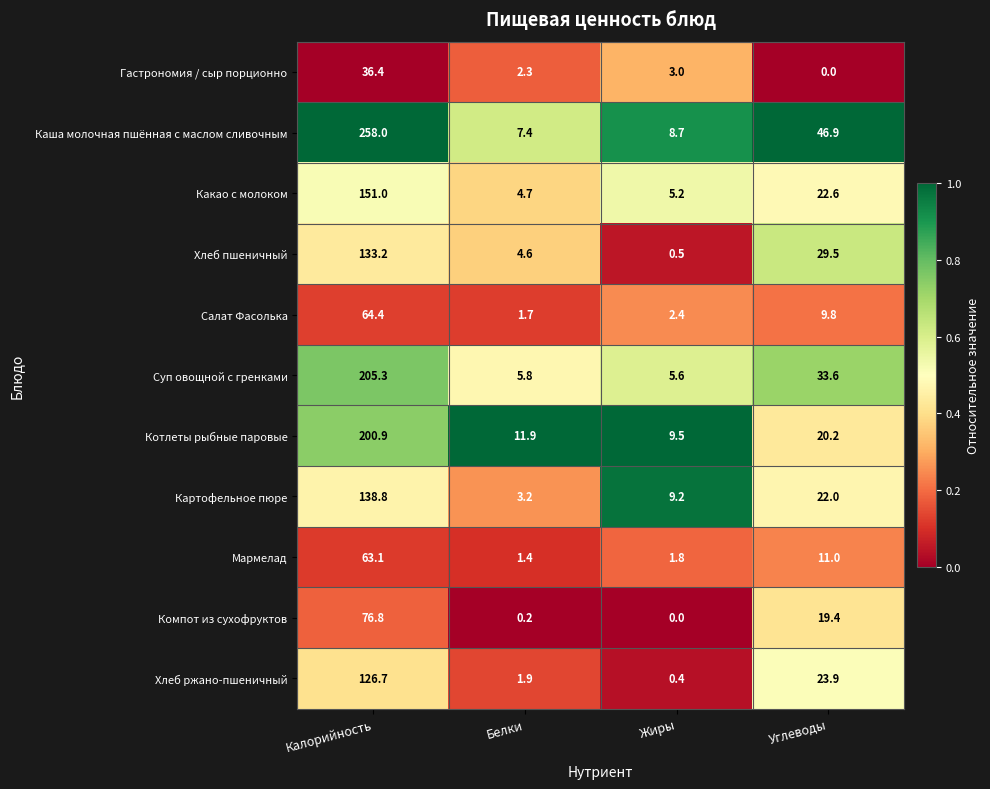

What is the difference between the Хлеб ржано-пшеничный values at Углеводы and Жиры?

23.5